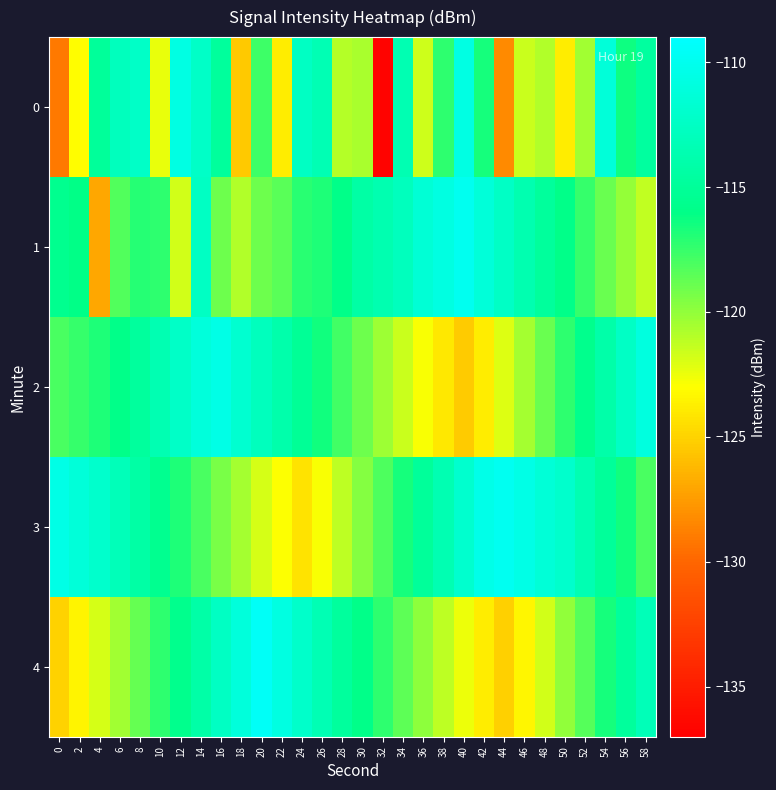

Reading left to right, list all the values displayed in this chart.

0: 0=-129.0	2=-123.0	4=-114.9	6=-112.8	8=-112.4	10=-122.4	12=-110.7	14=-112.4	16=-114.8	18=-125.5	20=-117.6	22=-123.8	24=-112.5	26=-113.5	28=-121.0	30=-120.6	32=-136.8	34=-113.5	36=-121.7	38=-117.3	40=-110.7	42=-116.6	44=-128.3	46=-121.5	48=-120.9	50=-123.8	52=-120.5	54=-111.2	56=-116.3	58=-114.7
1: 0=-115.6	2=-116.0	4=-127.0	6=-118.2	8=-117.1	10=-117.3	12=-121.7	14=-112.6	16=-119.0	18=-120.9	20=-119.0	22=-118.5	24=-117.2	26=-116.8	28=-115.9	30=-114.3	32=-113.7	34=-112.9	36=-111.5	38=-110.8	40=-109.9	42=-111.2	44=-112.4	46=-113.6	48=-114.8	50=-116.0	52=-117.5	54=-118.9	56=-120.1	58=-121.3
2: 0=-118.0	2=-117.5	4=-116.8	6=-115.9	8=-114.7	10=-113.5	12=-112.3	14=-111.1	16=-110.5	18=-111.8	20=-112.9	22=-114.0	24=-115.2	26=-116.5	28=-117.8	30=-119.0	32=-120.3	34=-121.5	36=-122.8	38=-124.0	40=-125.3	42=-123.8	44=-122.1	46=-120.5	48=-118.9	50=-117.3	52=-115.7	54=-114.1	56=-112.5	58=-110.9
3: 0=-110.5	2=-111.2	4=-112.0	6=-113.1	8=-114.3	10=-115.5	12=-116.8	14=-118.0	16=-119.3	18=-120.5	20=-121.8	22=-123.0	24=-124.3	26=-122.8	28=-121.2	30=-119.7	32=-118.1	34=-116.6	36=-115.0	38=-113.5	40=-111.9	42=-110.4	44=-109.8	46=-110.5	48=-111.3	50=-112.0	52=-113.5	54=-115.0	56=-116.5	58=-118.0
4: 0=-125.0	2=-123.5	4=-121.9	6=-120.4	8=-118.8	10=-117.3	12=-115.7	14=-114.2	16=-112.6	18=-111.1	20=-109.5	22=-110.8	24=-112.1	26=-113.4	28=-114.7	30=-116.0	32=-117.3	34=-118.6	36=-119.9	38=-121.2	40=-122.5	42=-123.8	44=-125.1	46=-123.4	48=-121.7	50=-120.0	52=-118.3	54=-116.6	56=-114.9	58=-113.2